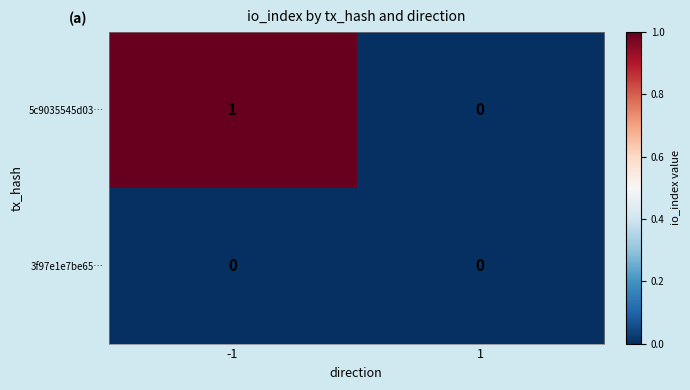

Is it true that 3f97e1e7be65… equals 0 at 1?

True